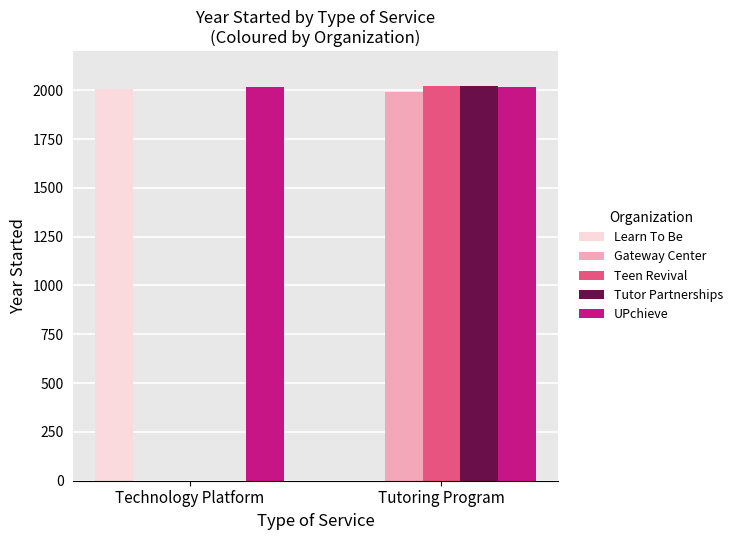

True or false: UPchieve has a value of 768 at Technology Platform.

False